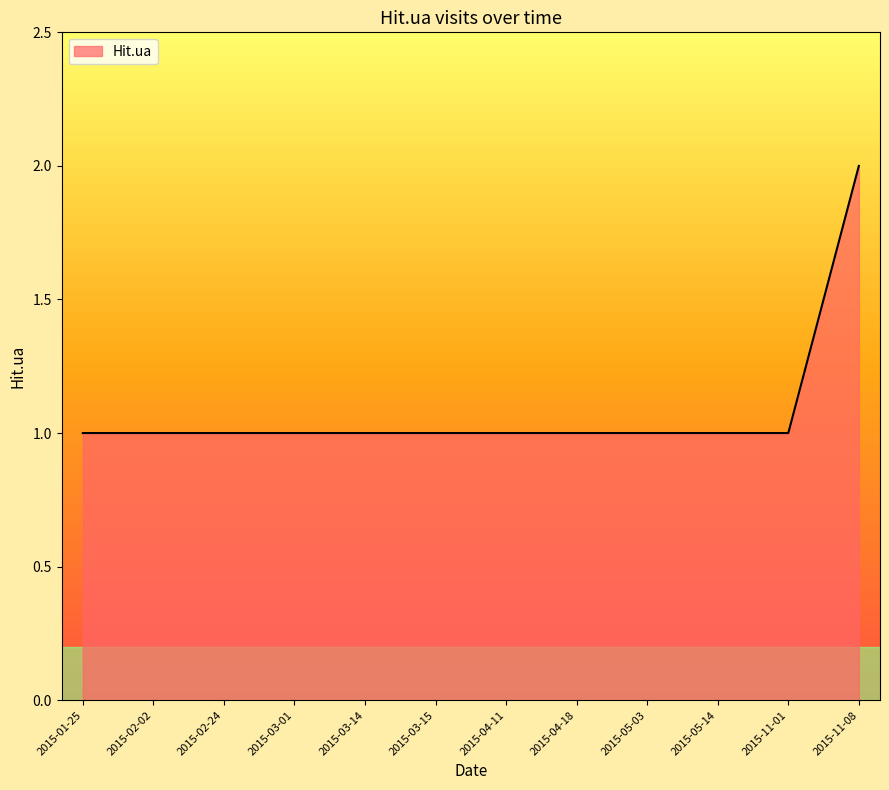

Count the number of categories in the chart.

12